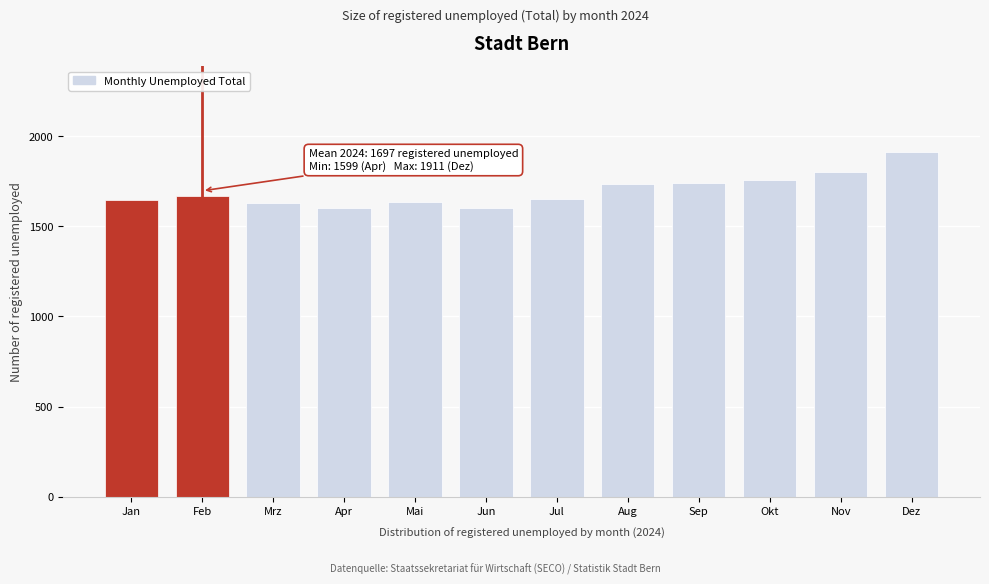

What is the difference between the values at Okt and Dez?

155